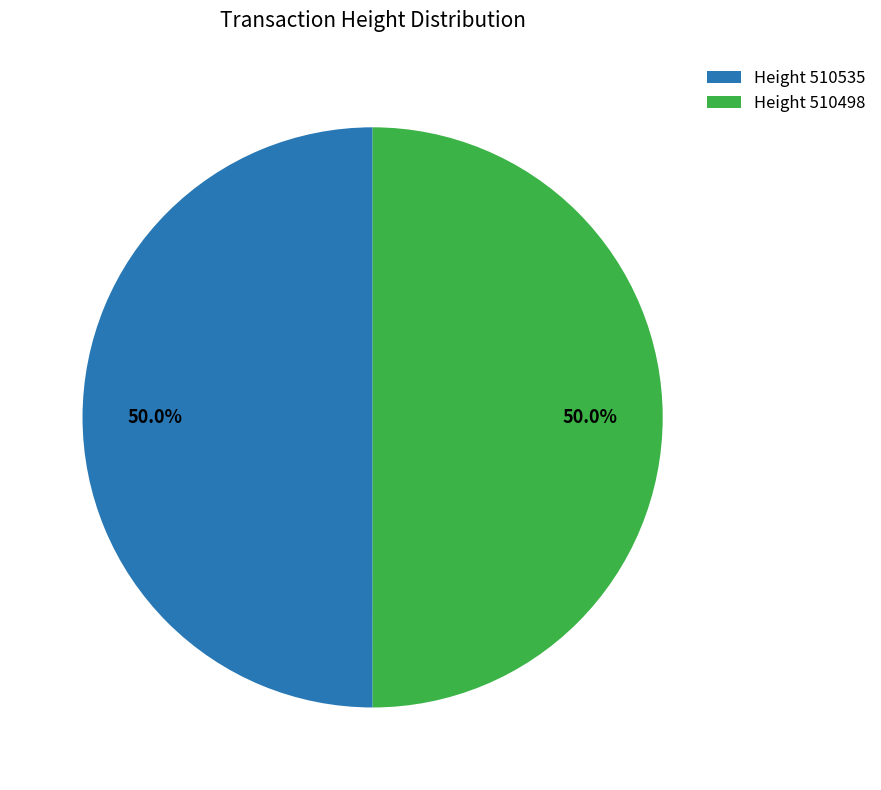

What percentage is NOT represented by Height 510535?

50.0%